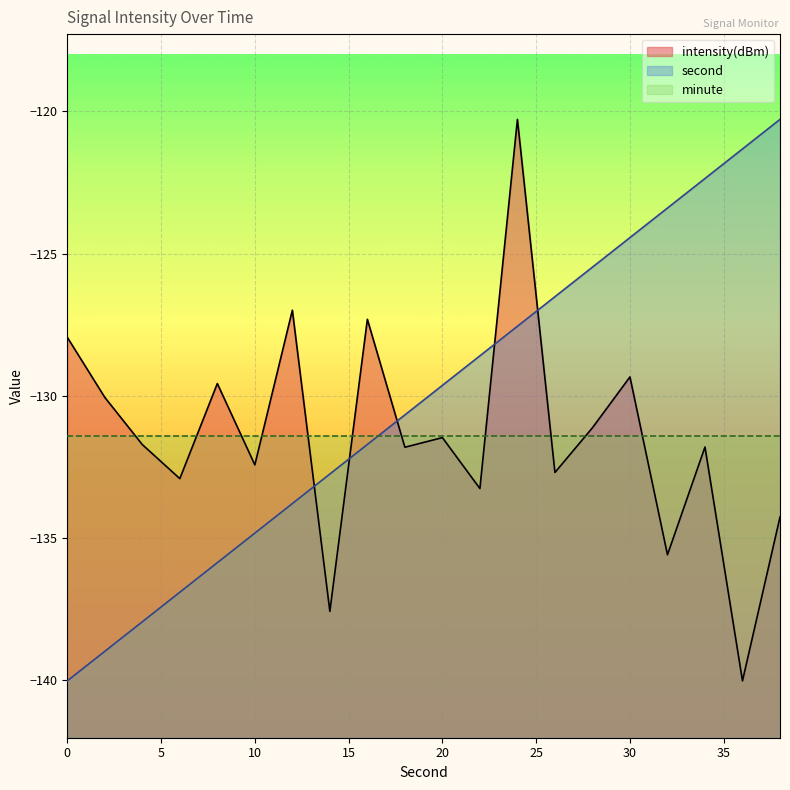

Is it true that second equals -129.6 at 20?

True